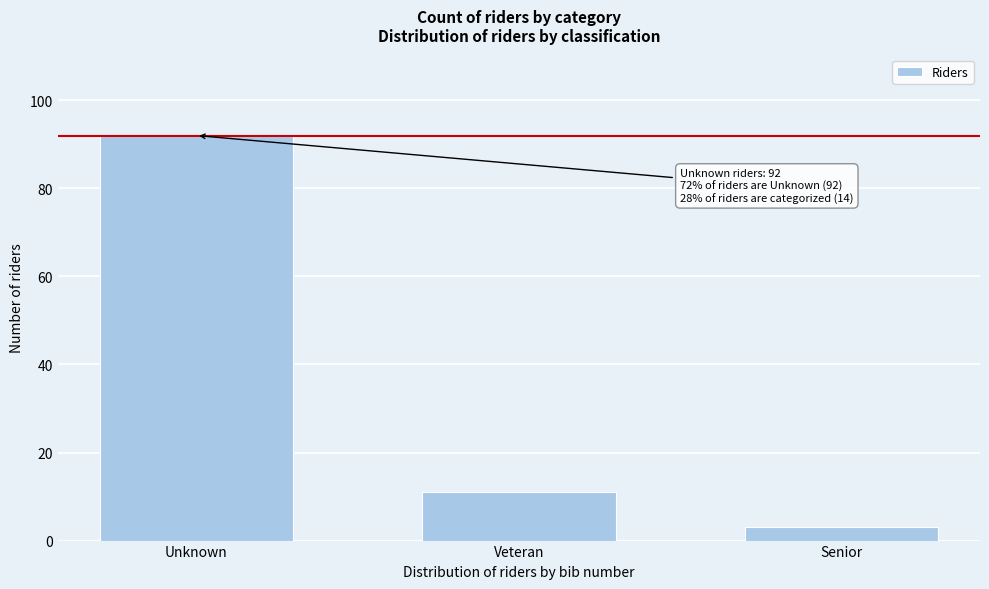

Reading right to left, list all the values displayed in this chart.

Senior=3	Veteran=11	Unknown=92